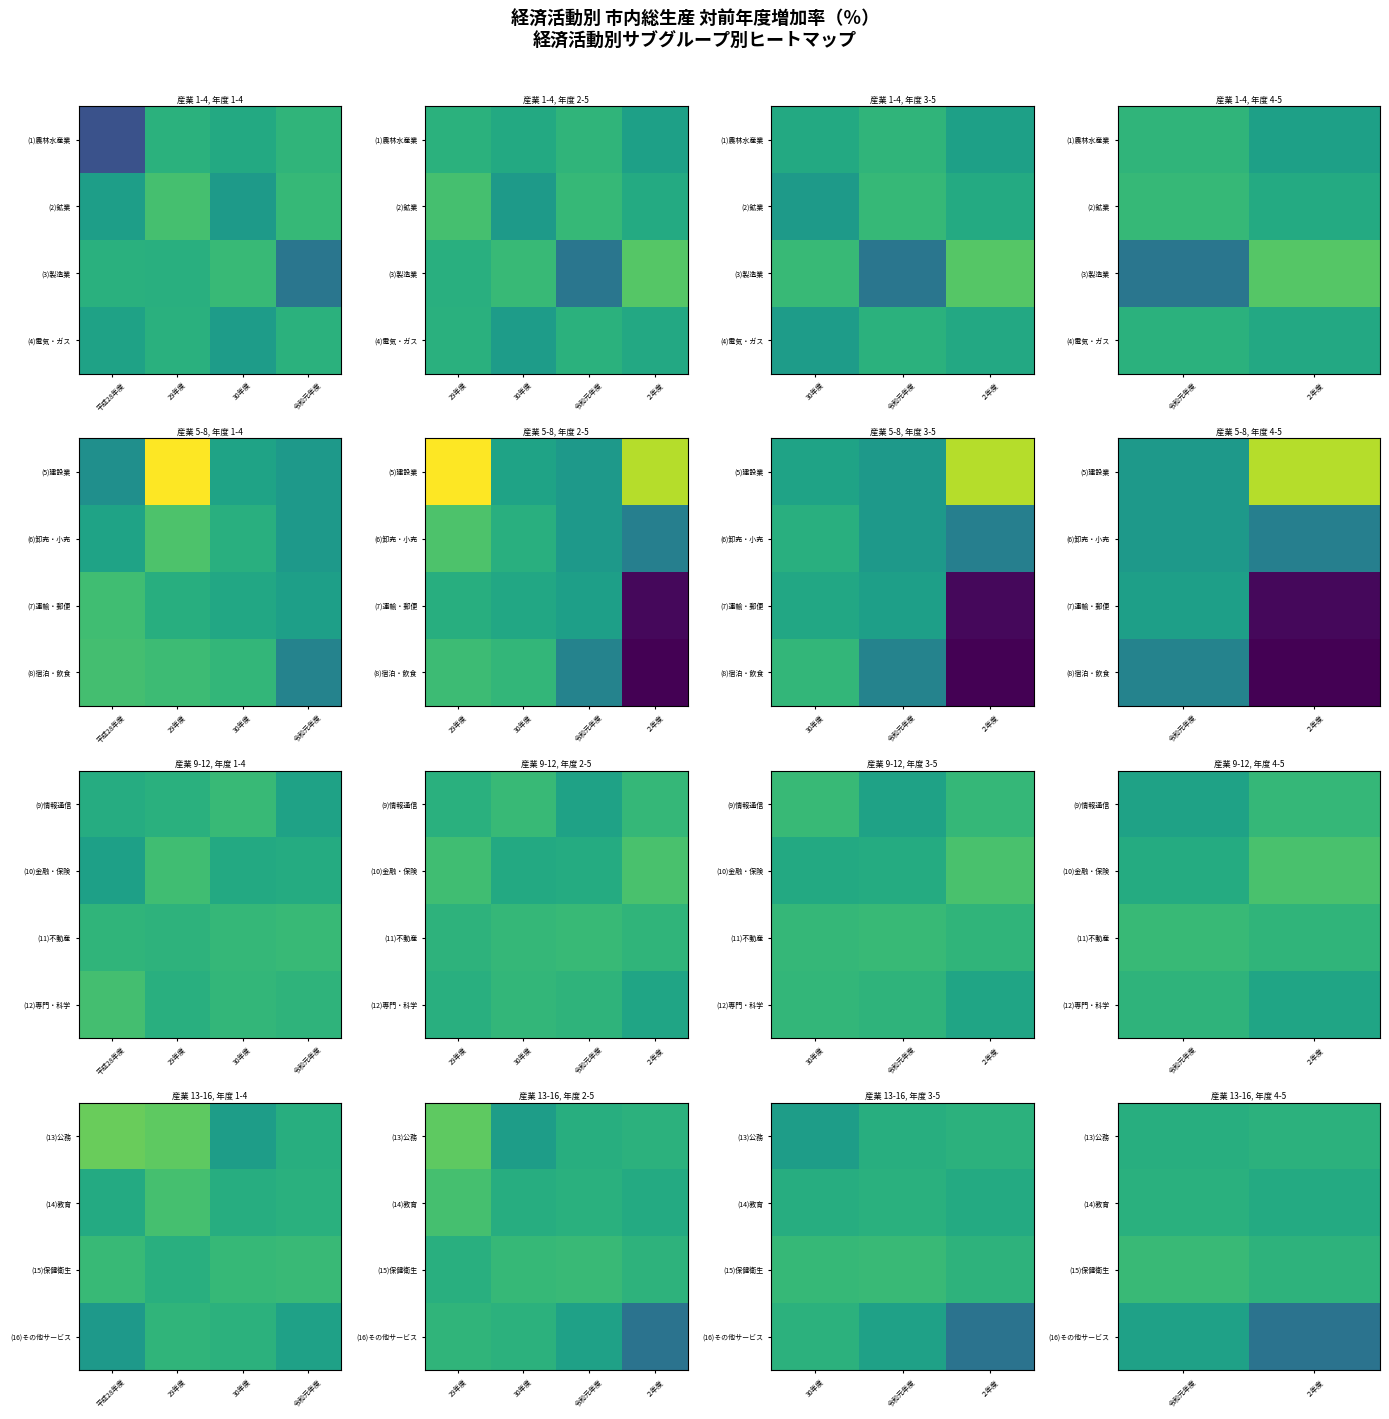

What is the difference between the maximum and minimum values in the (13)公務 series?

0.9